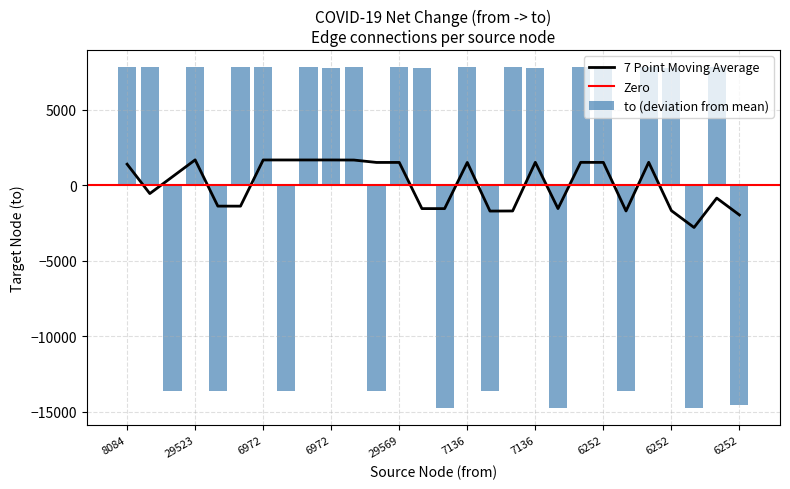

Which has a higher value, 6252 or 29569?

29569